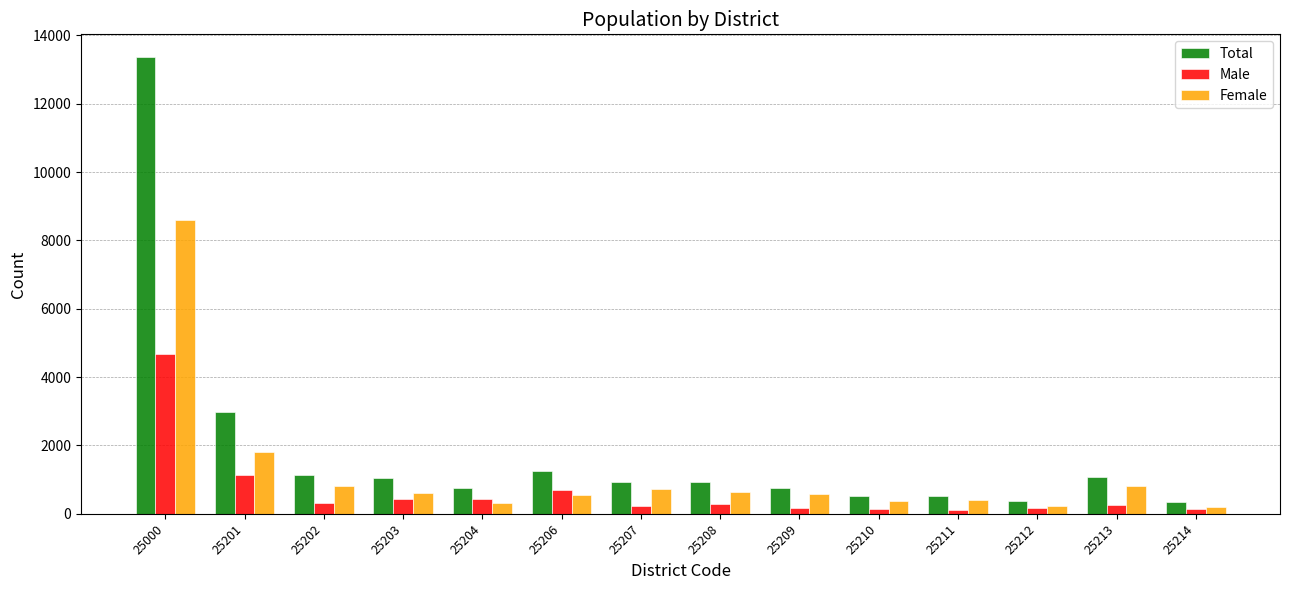

How many distinct data groups are displayed?

3